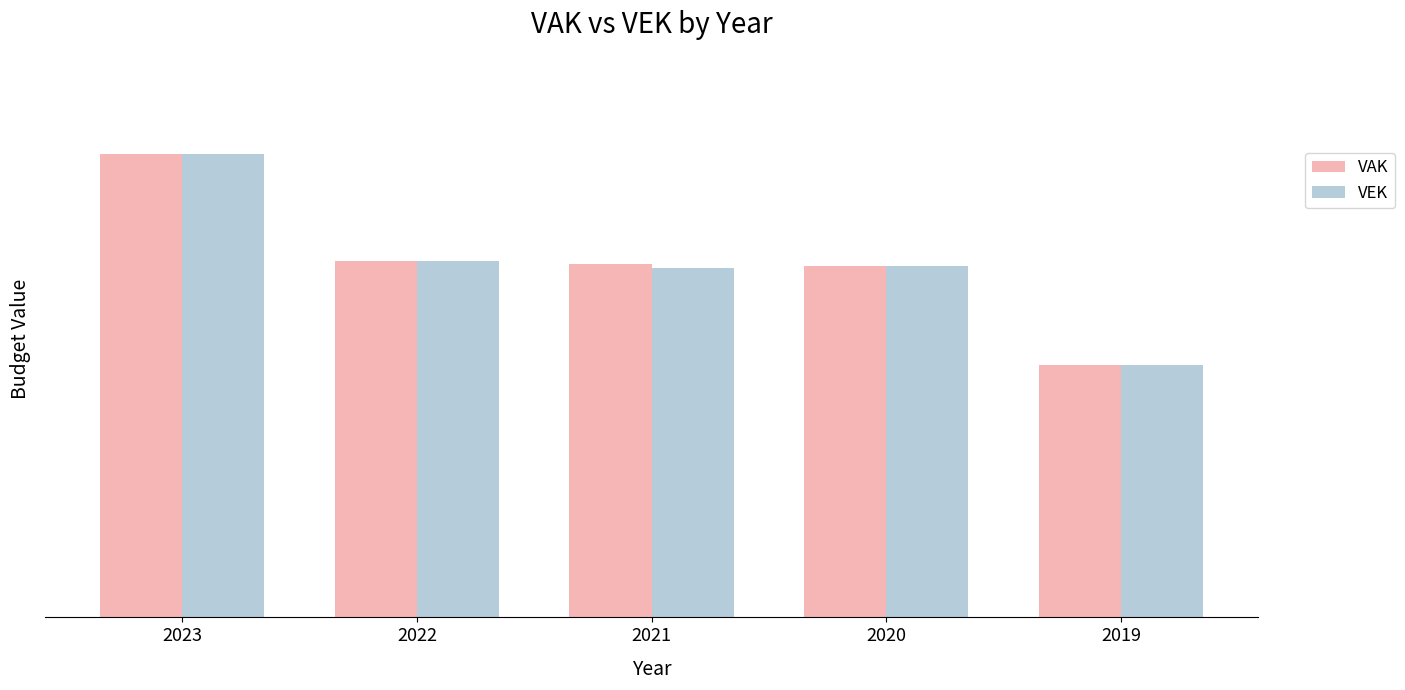

Which has a higher value, 2021 or 2023?

2023